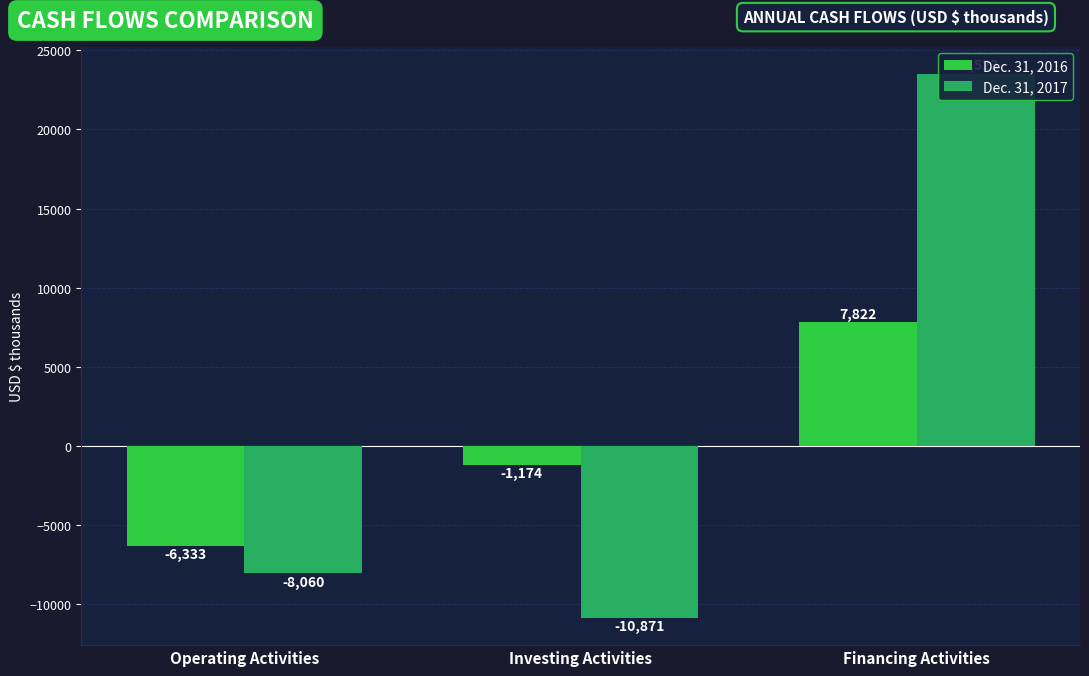

What is the greatest value displayed?

23523